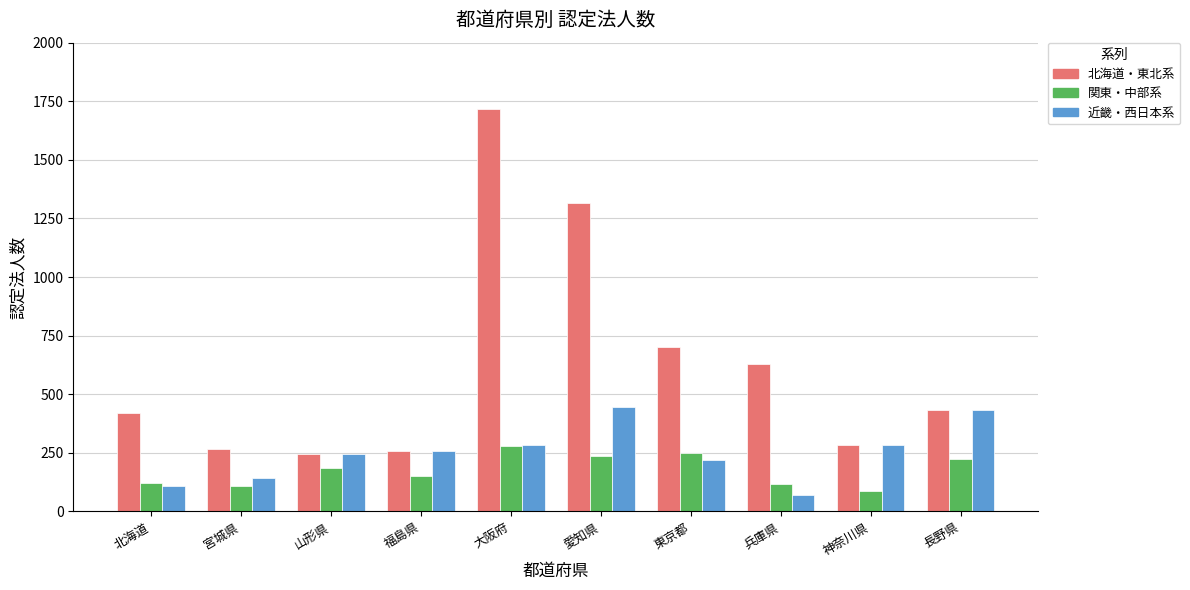

At which category is the sum across all series the highest?

大阪府